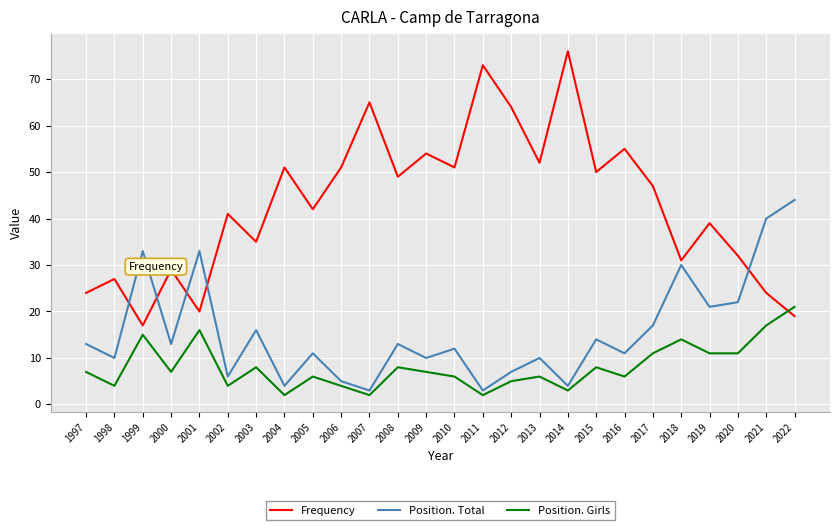

How many interior local peaks does the Position. Total series have?

9